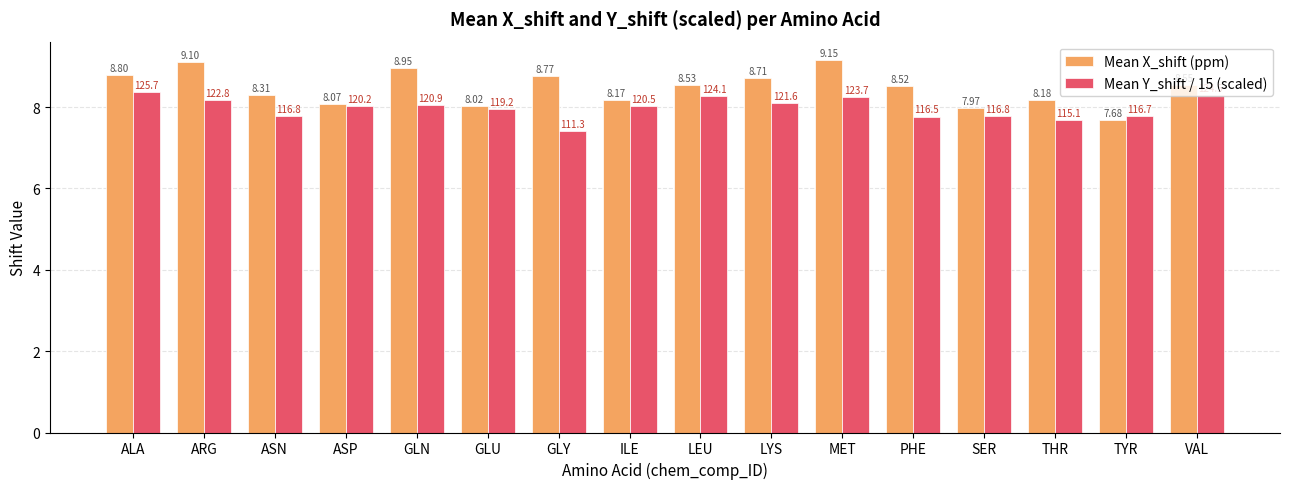

Where does the Mean Y_shift / 15 (scaled) series first go above 8?

ALA